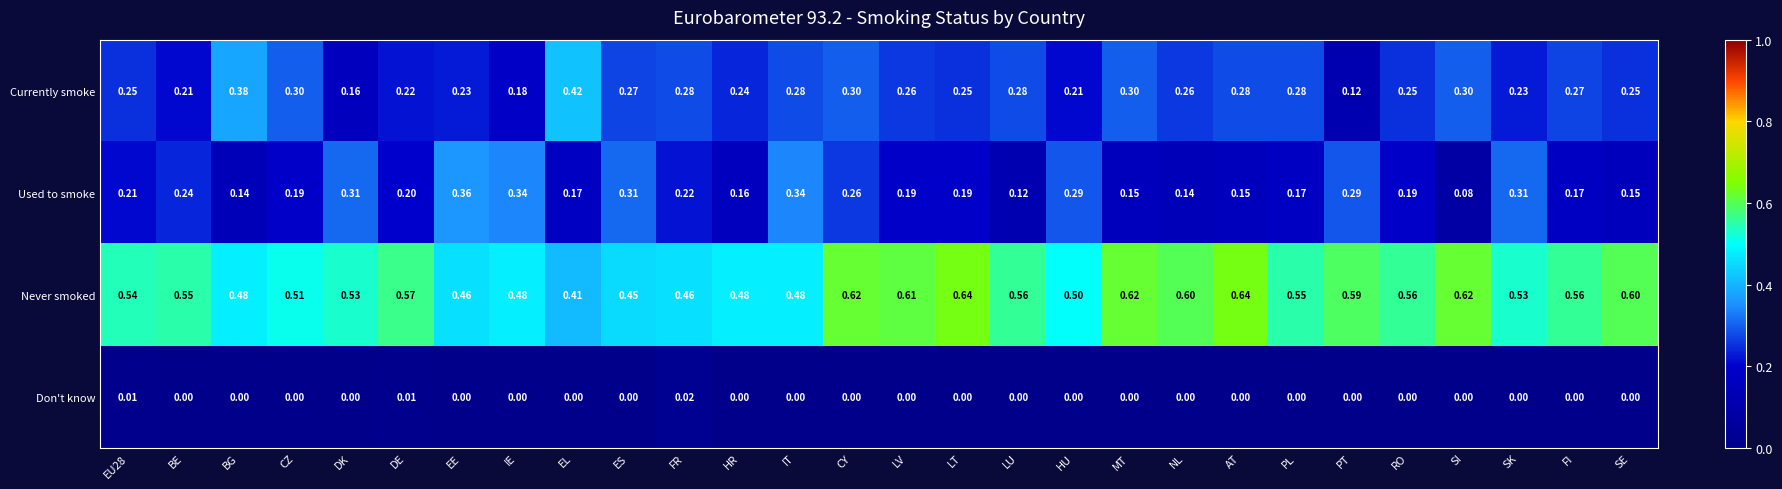

What is the maximum value shown in the chart?

0.6